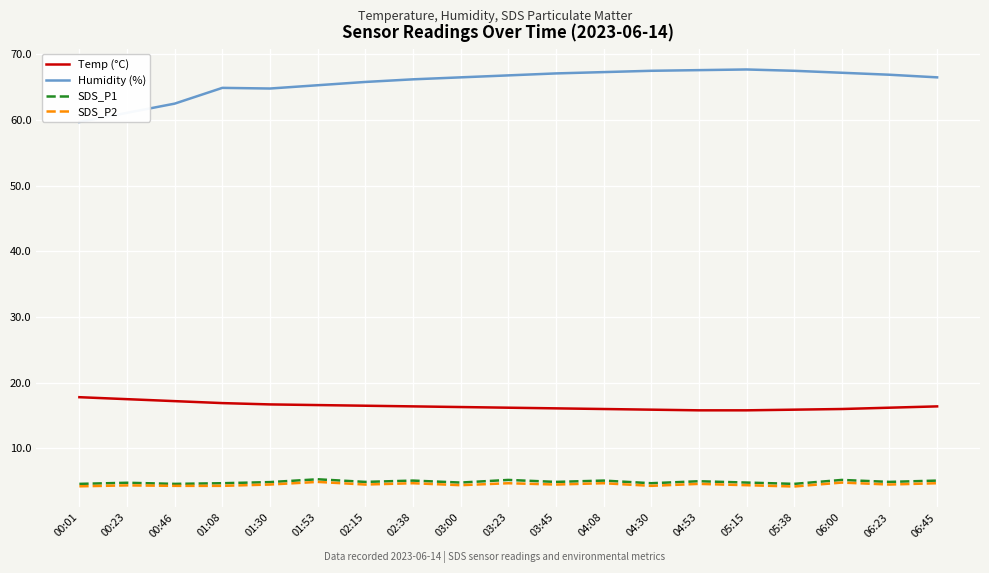

True or false: Humidity (%) and Temp (°C) cross at least once.

False